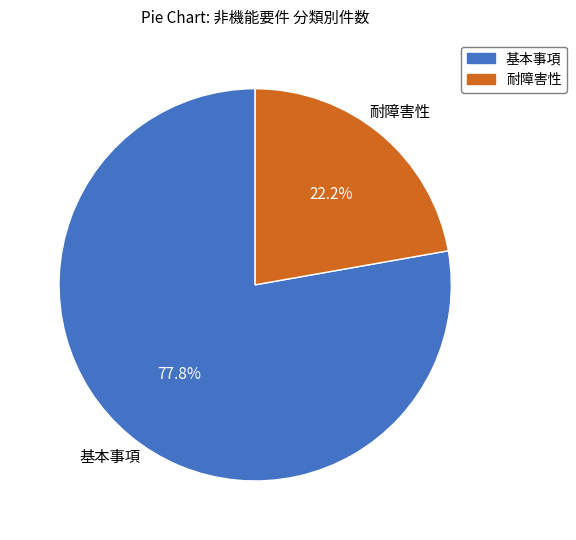

To the nearest percent, what is the average slice percentage?

50%